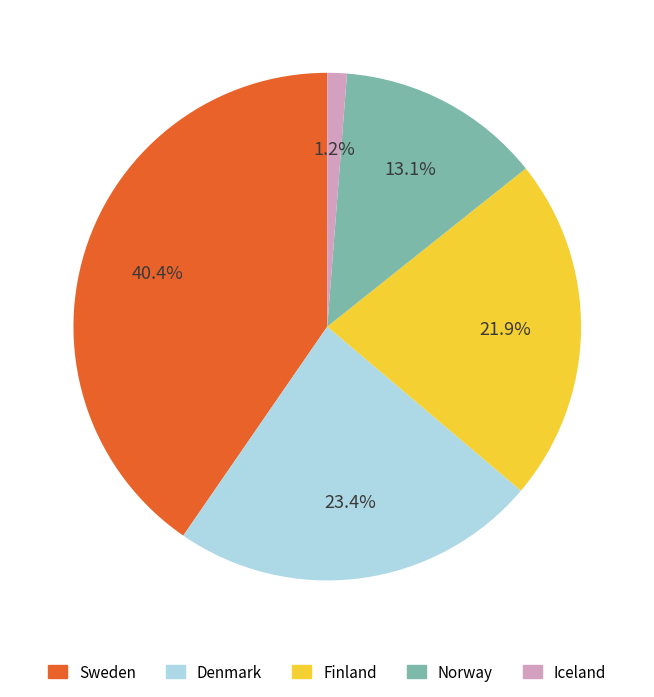

Which slice is the smallest?

Iceland